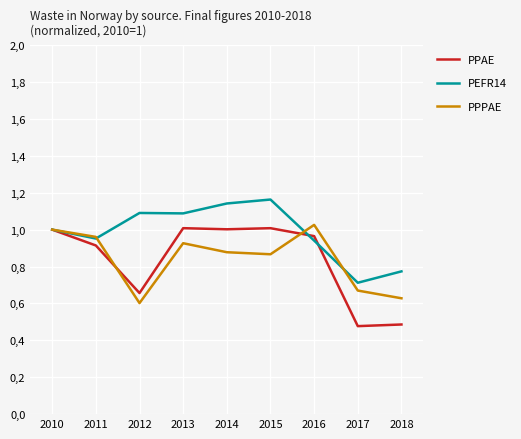

The value of PEFR14 at 2012 is 0.6. True or false?

False